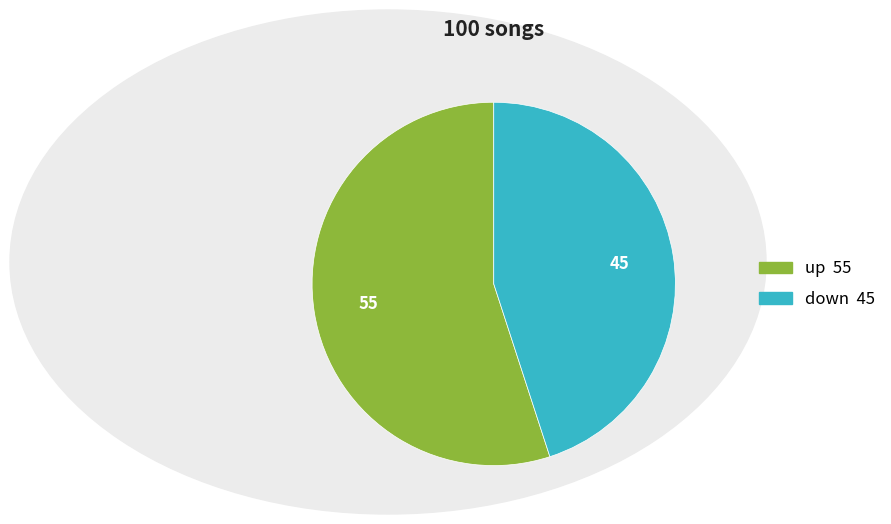

The up slice represents 55% of the pie. True or false?

True